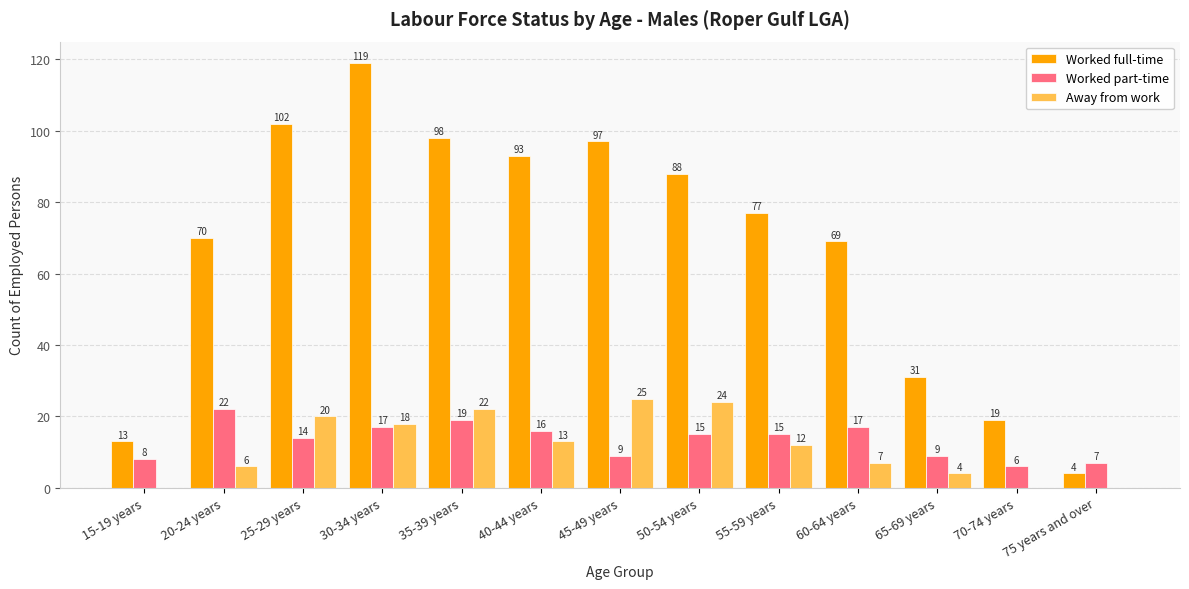

Reading left to right, what are all the values shown in this chart?

Worked full-time: 13	70	102	119	98	93	97	88	77	69	31	19	4
Worked part-time: 8	22	14	17	19	16	9	15	15	17	9	6	7
Away from work: 0	6	20	18	22	13	25	24	12	7	4	0	0